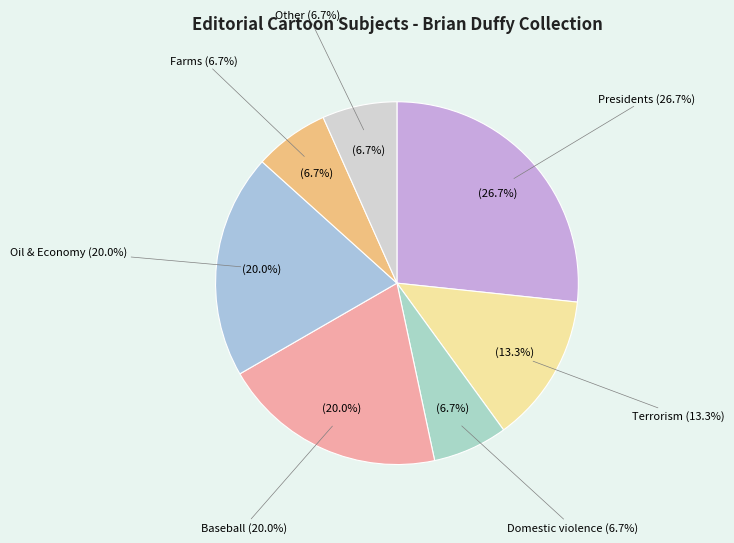

Does Oil & Economy represent more than half of the total?

No